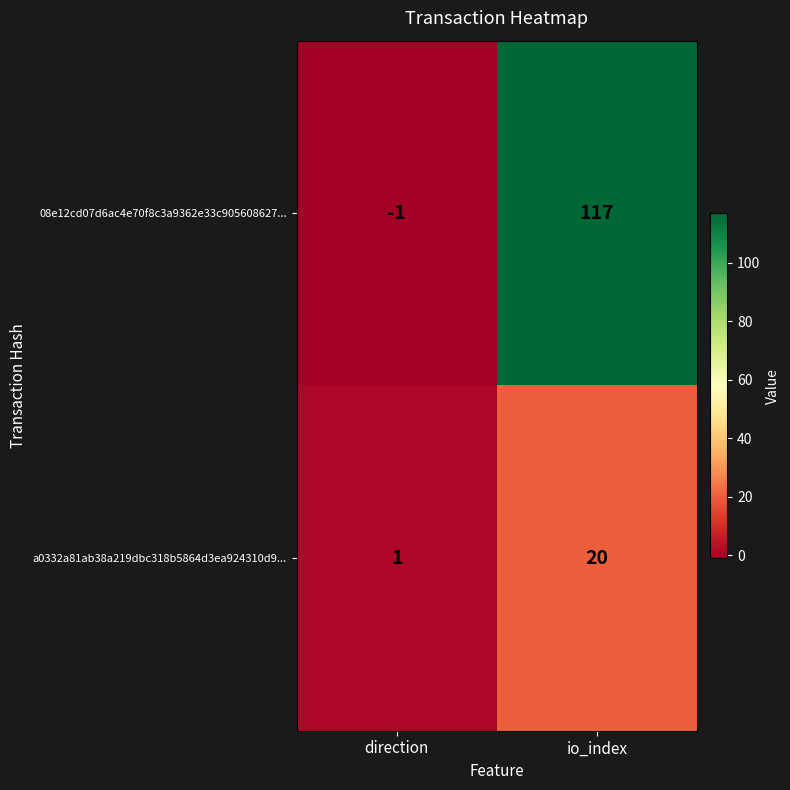

Reading left to right, what are all the values shown in this chart?

08e12cd07d6ac4e70f8c3a9362e33c905608627...: direction=-1	io_index=117
a0332a81ab38a219dbc318b5864d3ea924310d9...: direction=1	io_index=20